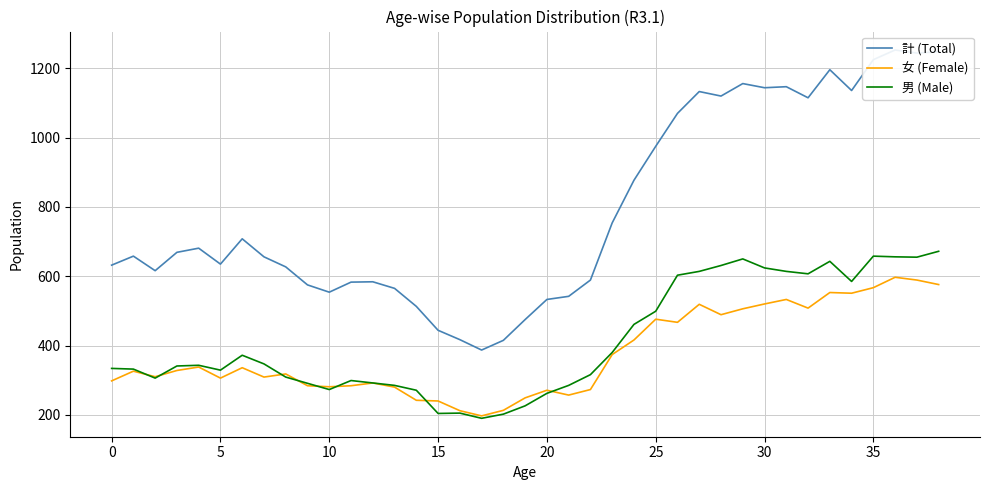

How many interior local peaks does the 計 (Total) series have?

9